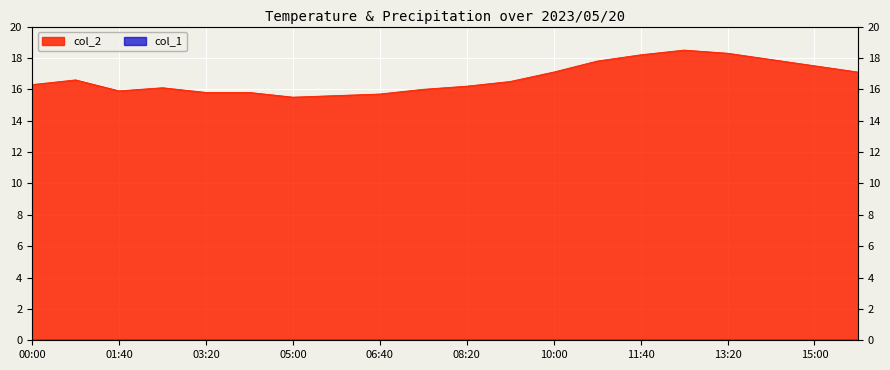

Read the value at 00:50.

16.6